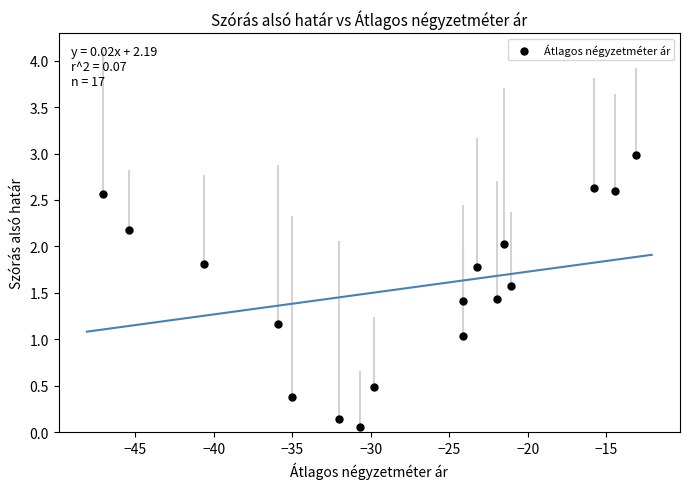

What is the range of X values (max minus min)?

34.0